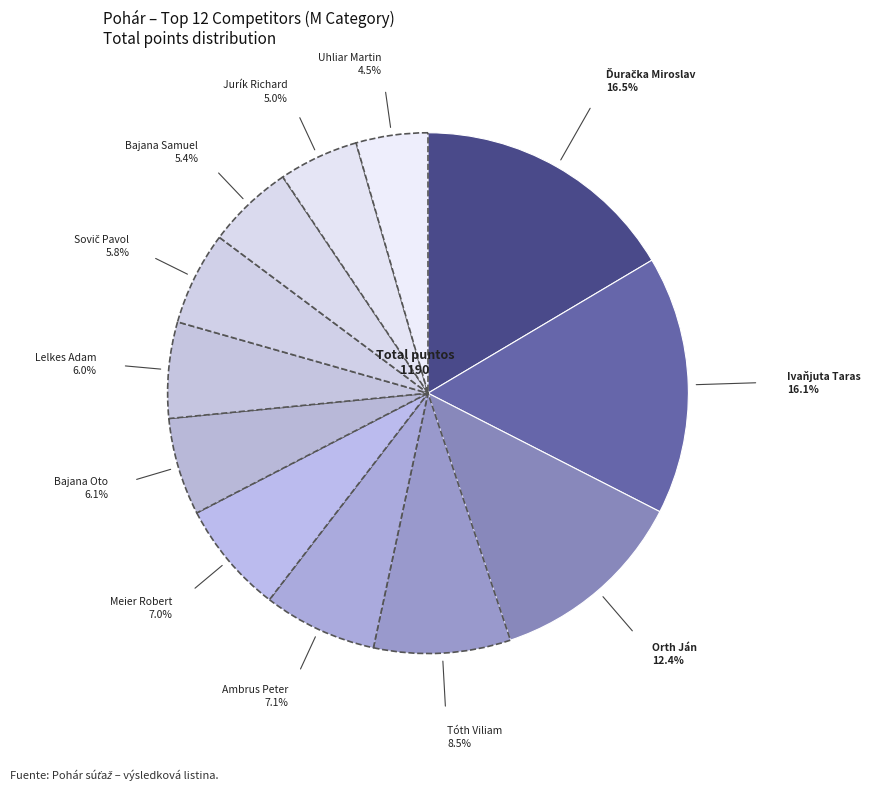

Is there a majority slice in this chart?

No